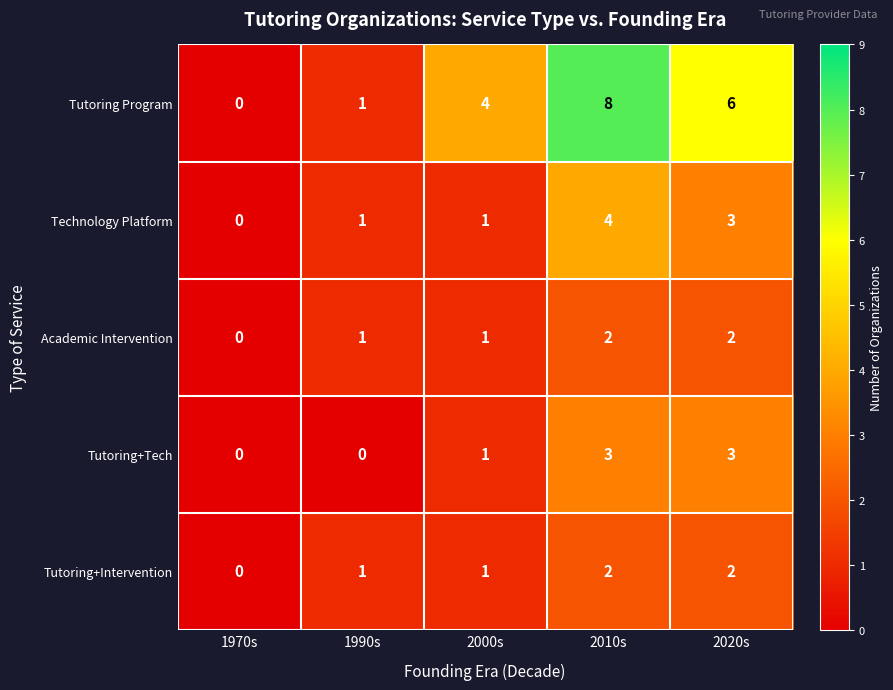

How many values in Tutoring Program are above zero?

4